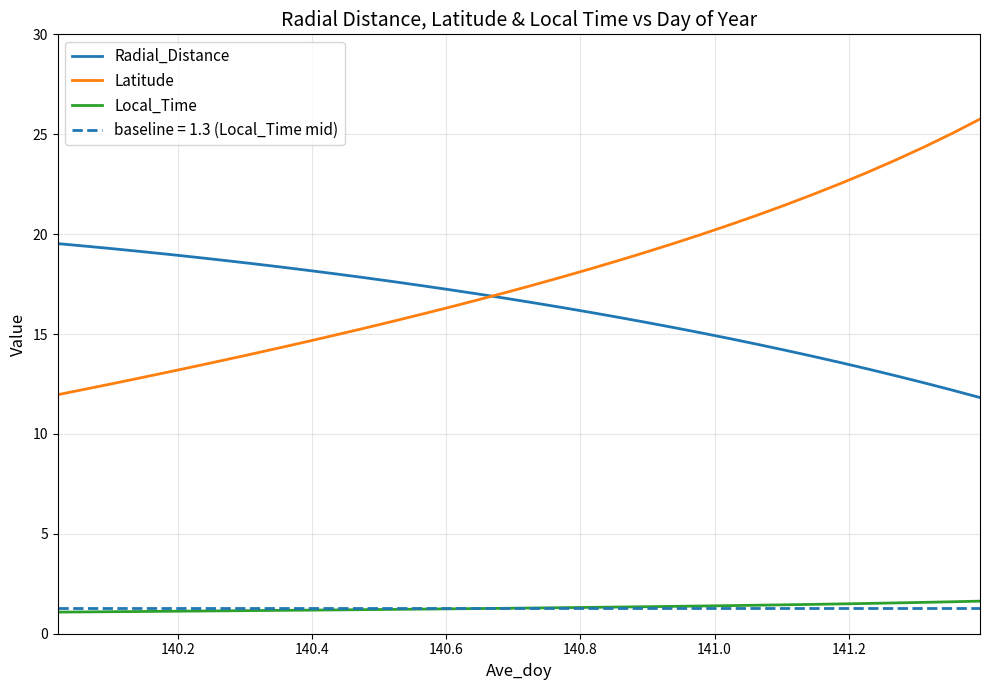

What is the lowest value of the Radial_Distance series?

11.8